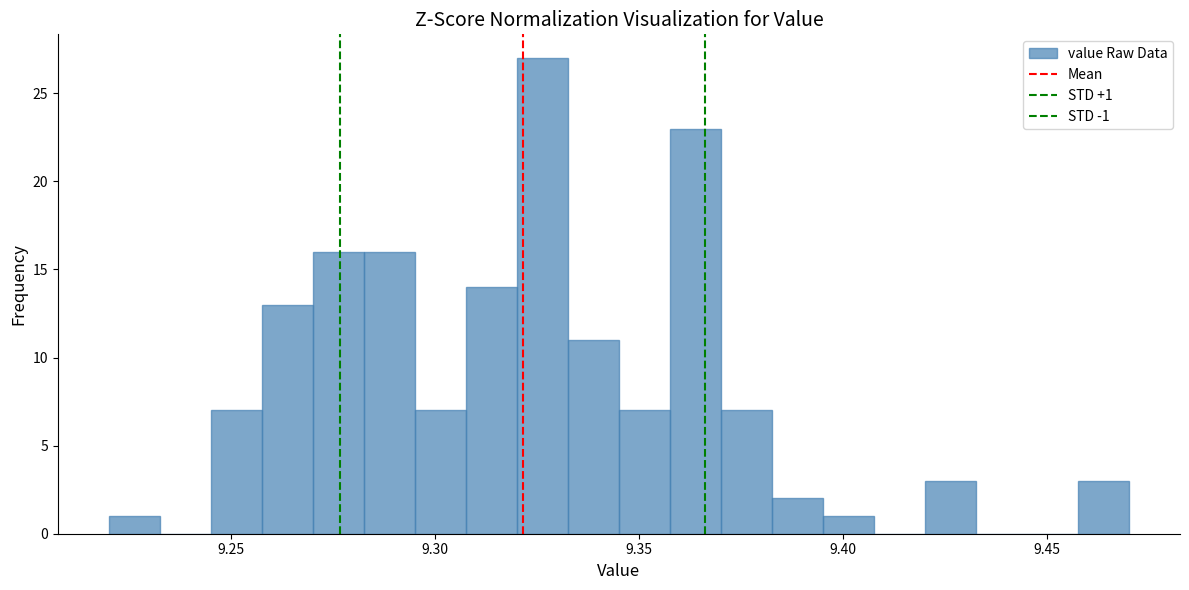

Around what value on the x-axis is the tallest bar? Give the approximate position of its centre, as read against the axis.

9.325